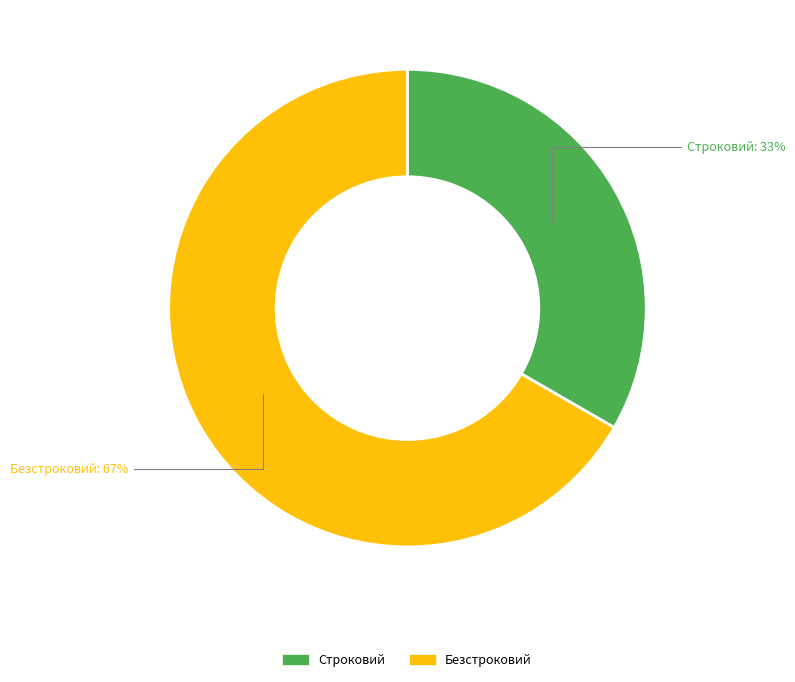

To the nearest percent, what is the average slice percentage?

50%